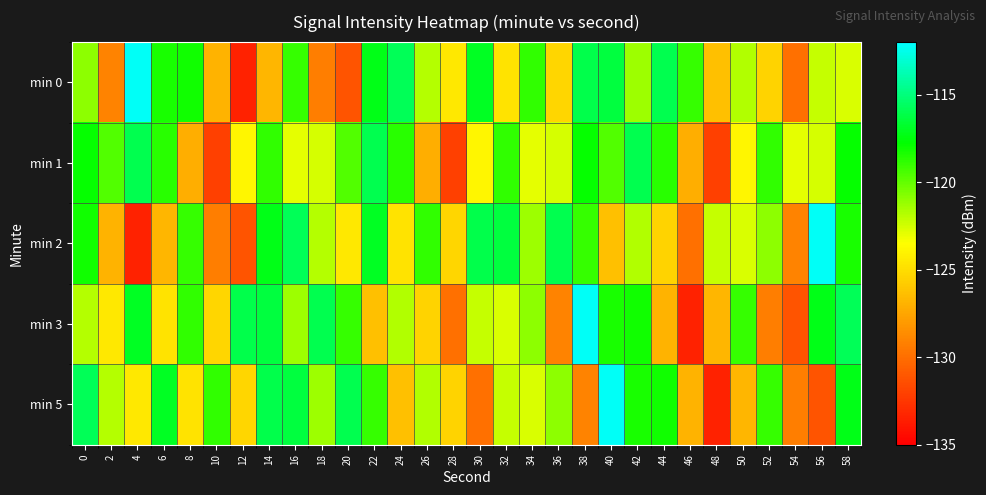

Rank the series at 56 from lowest to highest value.

min 5, min 1, min 0, min 3, min 2